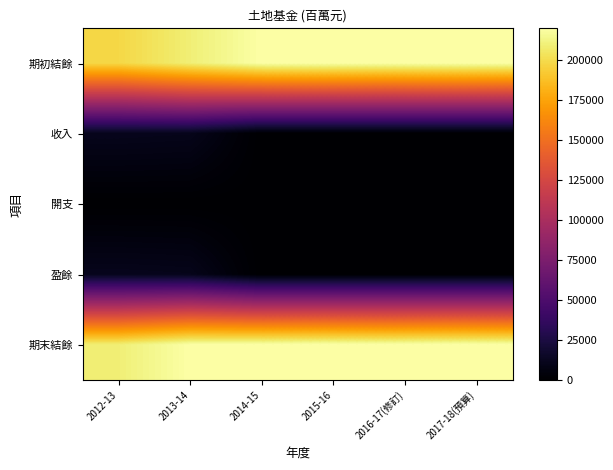

What is the difference between the highest and lowest values at 2017-18(預算)?

219730